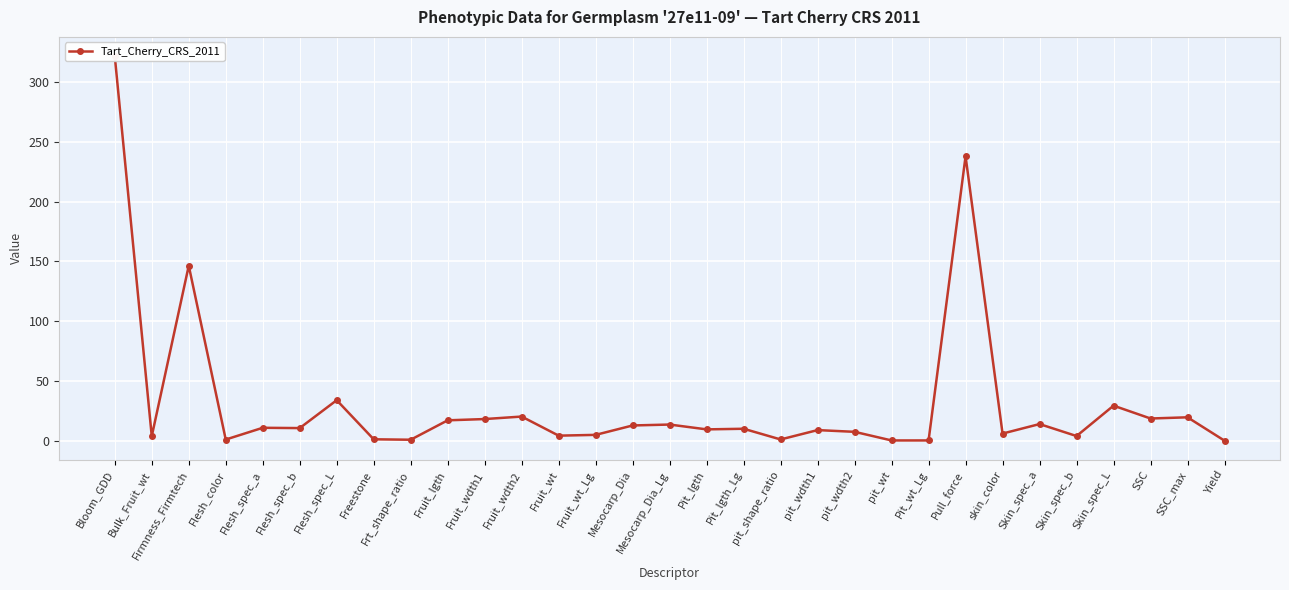

What is the average value?

31.9